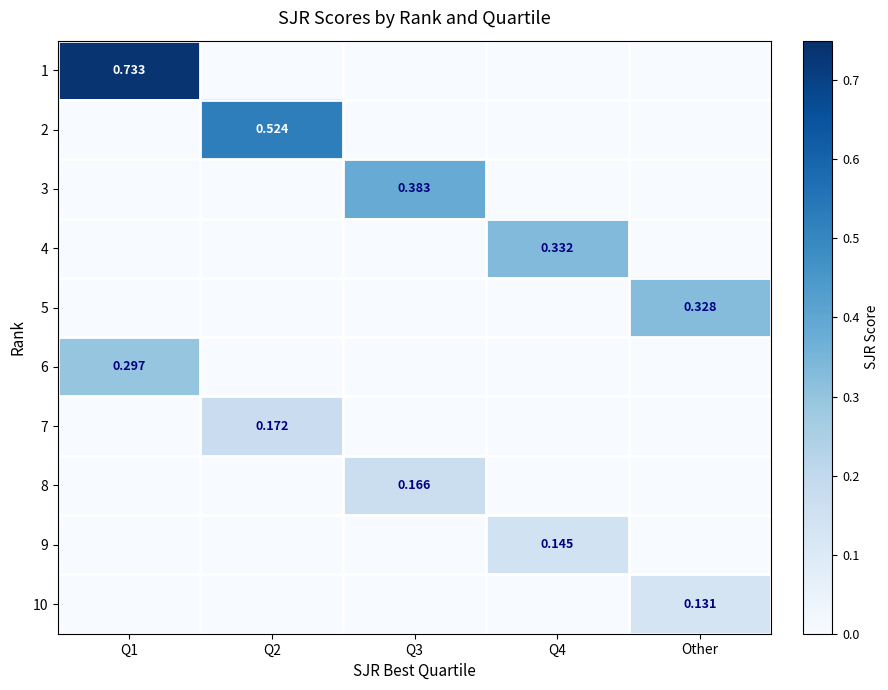

At which category does the chart reach its minimum across all series?

Q2